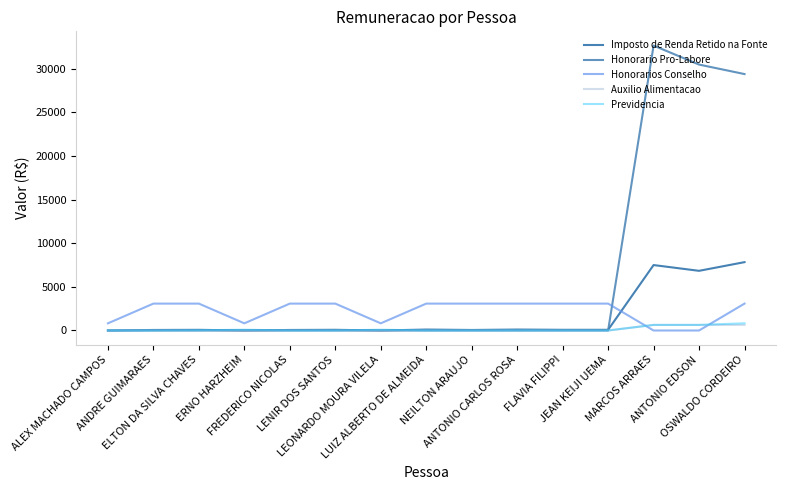

Where is Honorario Pro-Labore nearest to the value 16332?

OSWALDO CORDEIRO